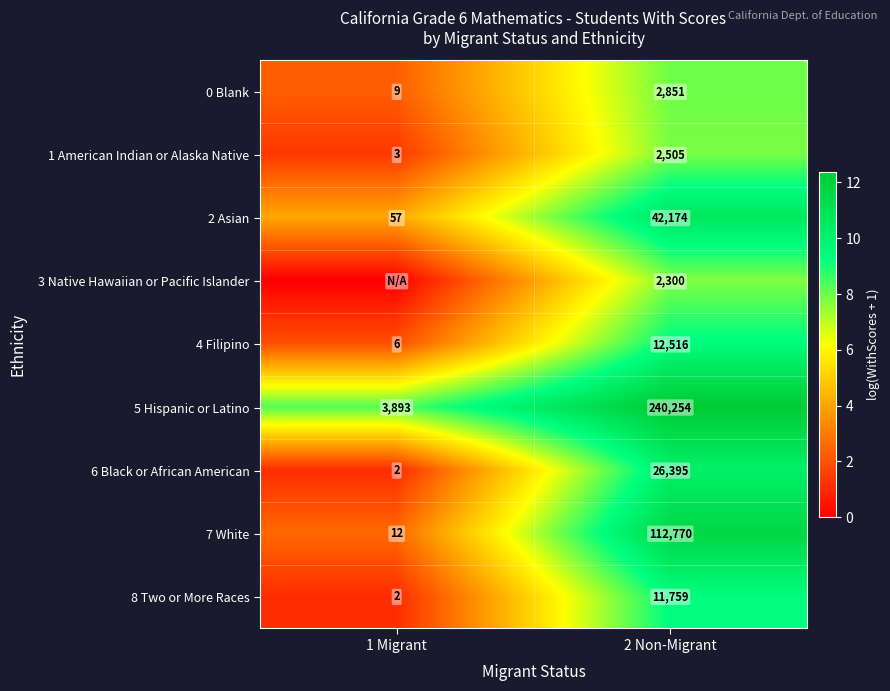

What is the greatest value displayed?

12.4